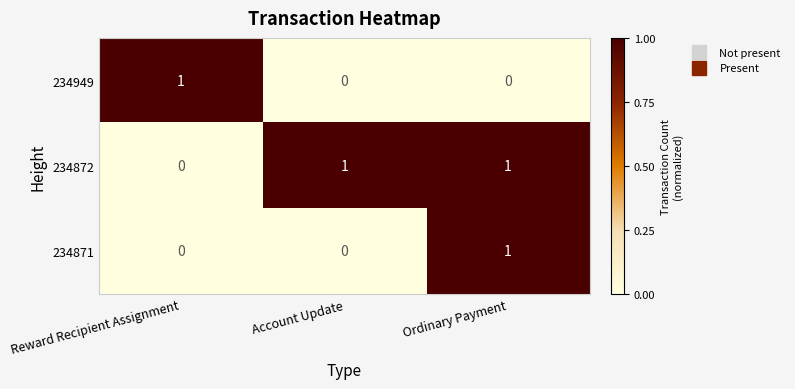

At which category is the sum across all series the highest?

Ordinary Payment